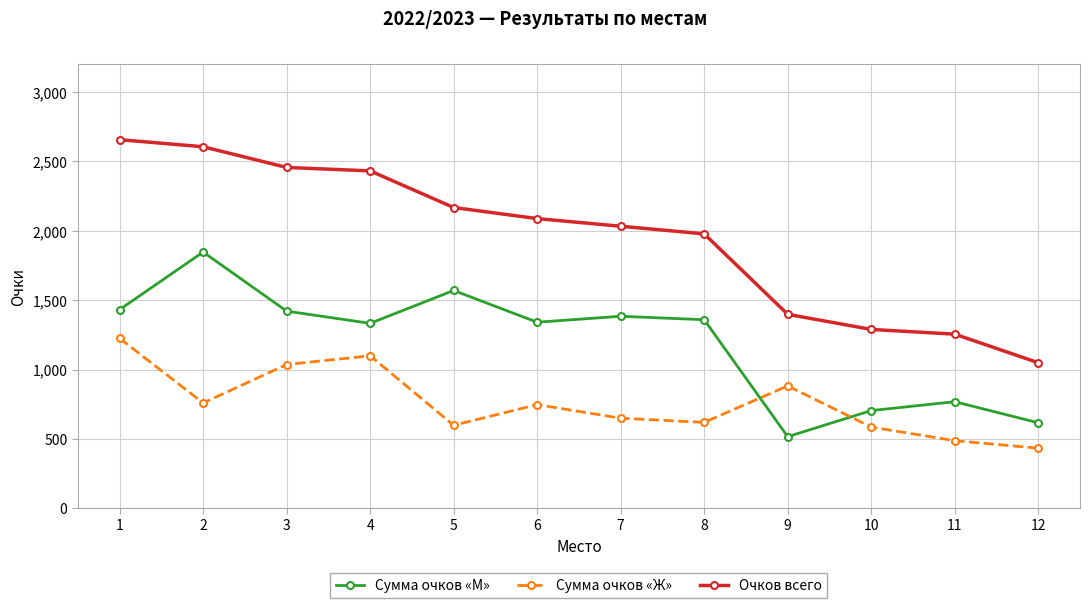

Where does the Сумма очков «Ж» series first go above 747?

1